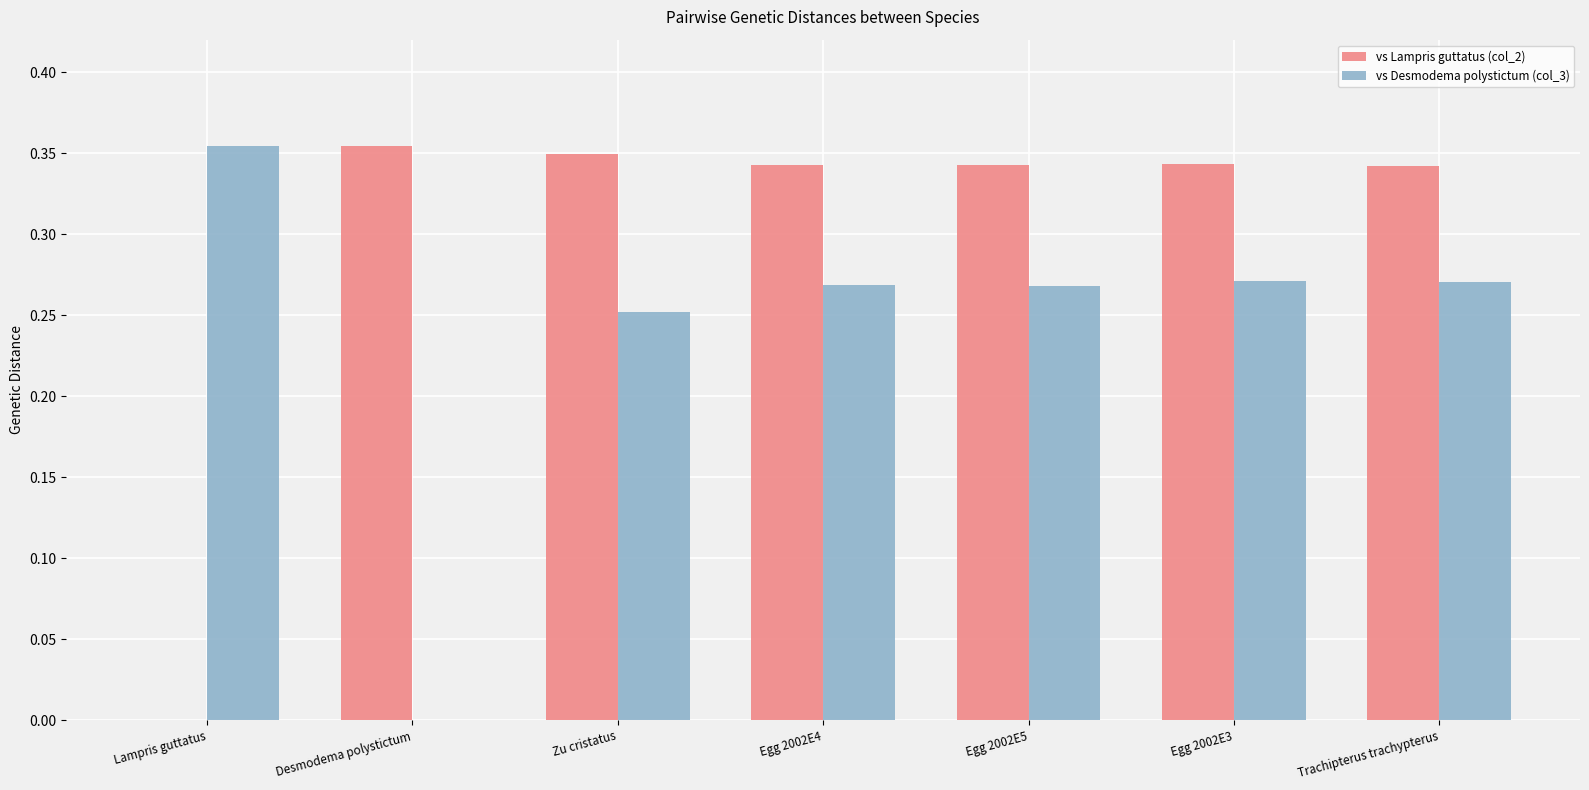

Which series has the largest total across all categories?

vs Lampris guttatus (col_2)